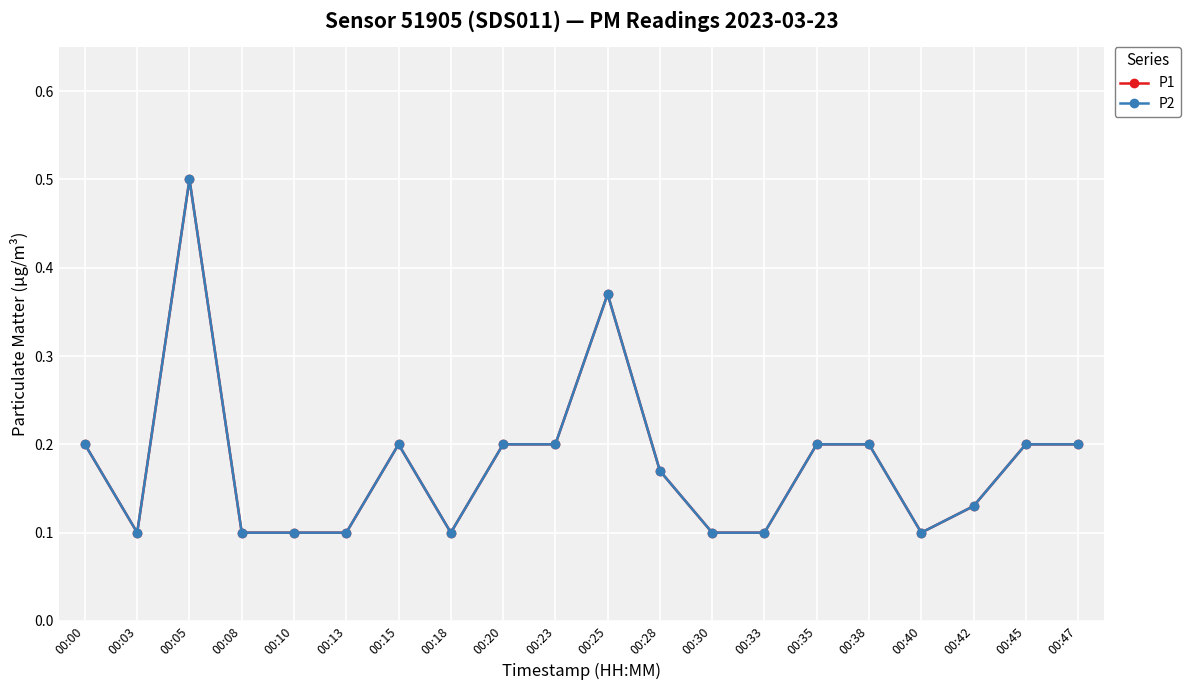

What is the value of the P2 point at the 9th from the left?

0.2